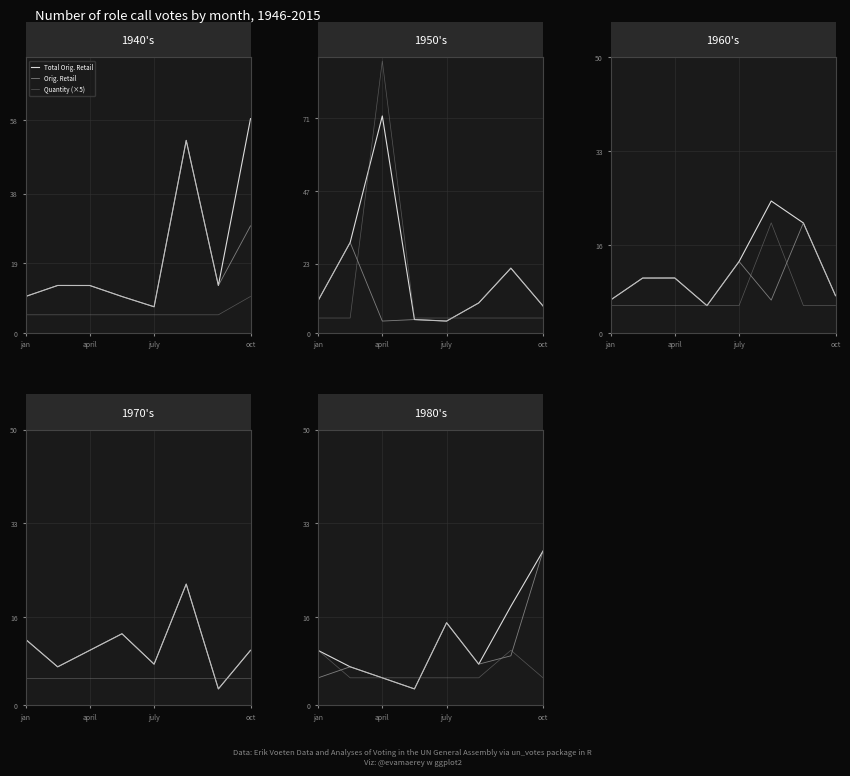

What is the difference between the Orig. Retail values at jan and oct?

23.0